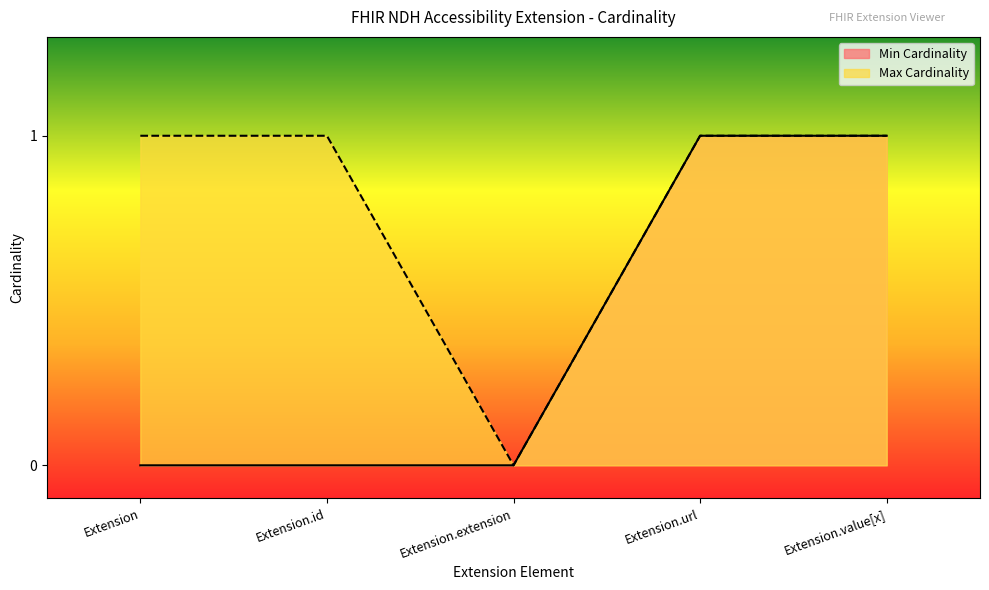

Which label corresponds to the smallest value in the chart?

Extension